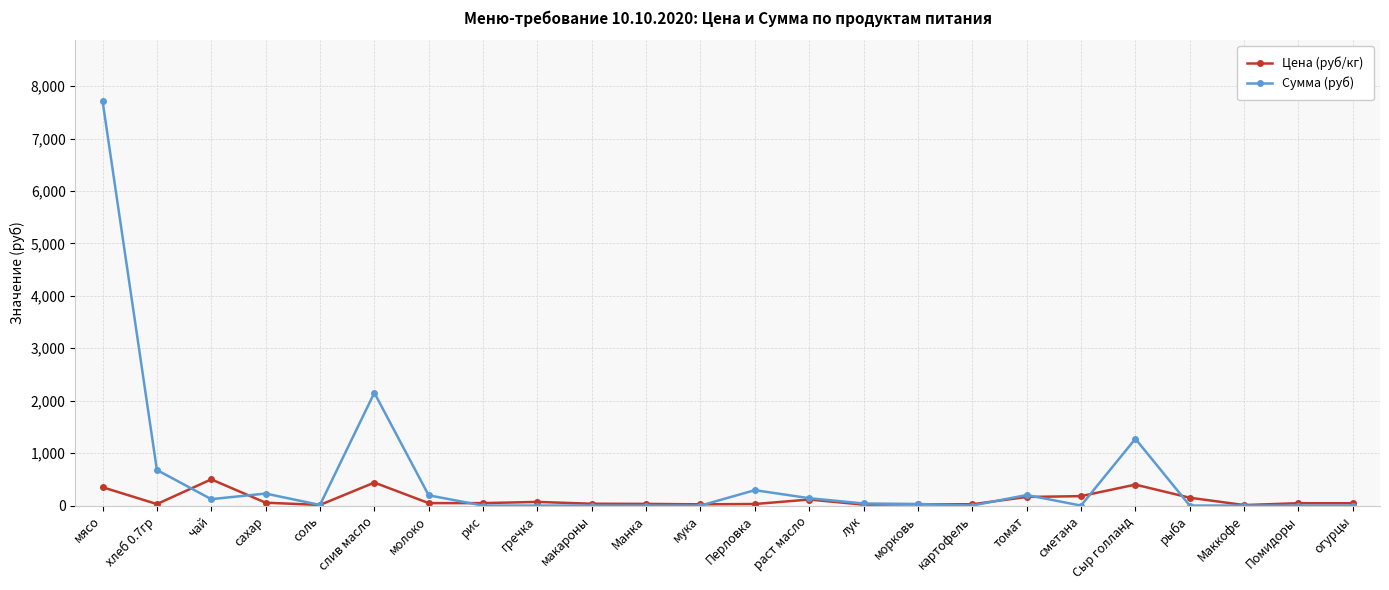

True or false: Цена (руб/кг) and Сумма (руб) cross at least once.

True